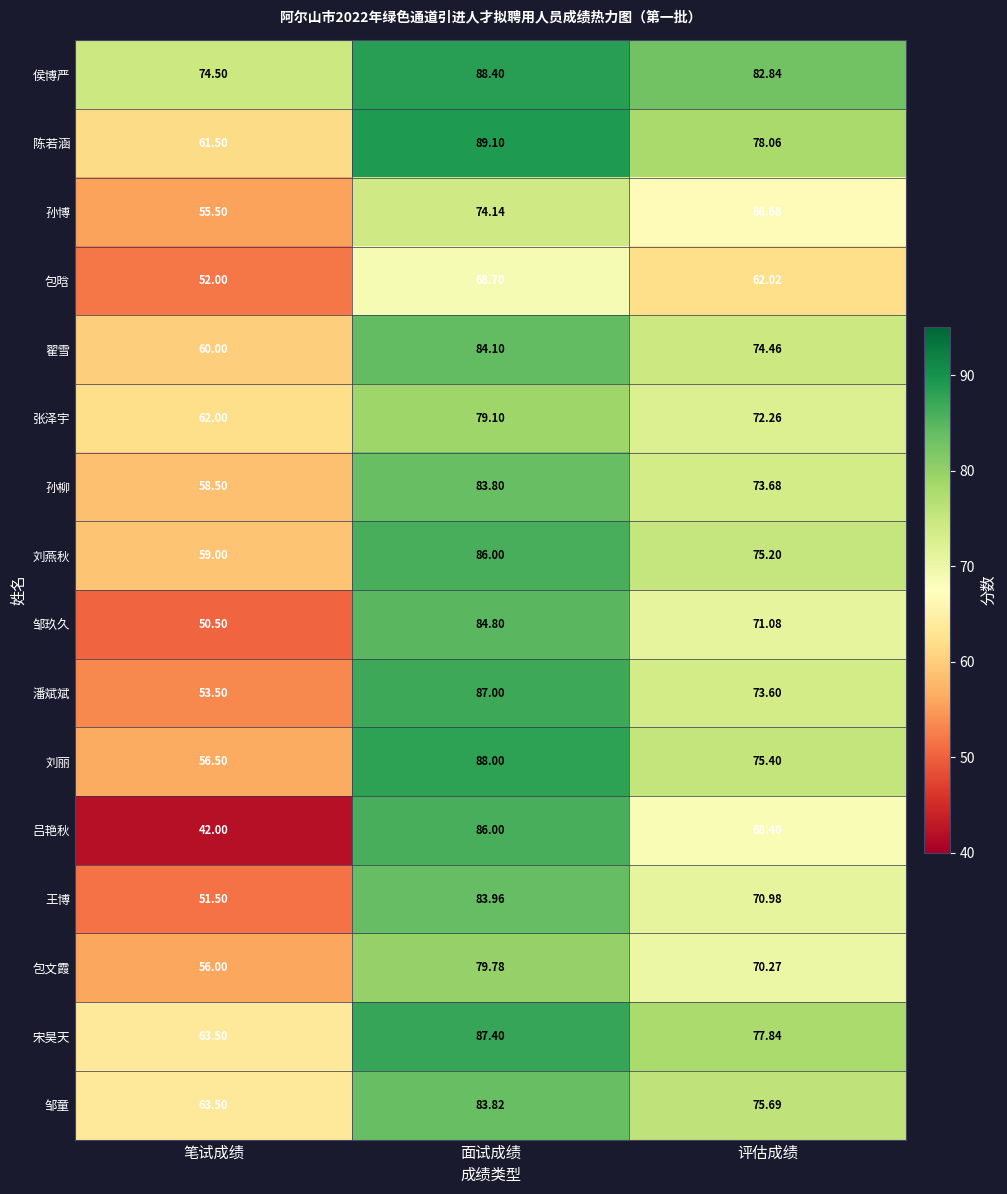

At which label does 邹童 first exceed 75?

面试成绩